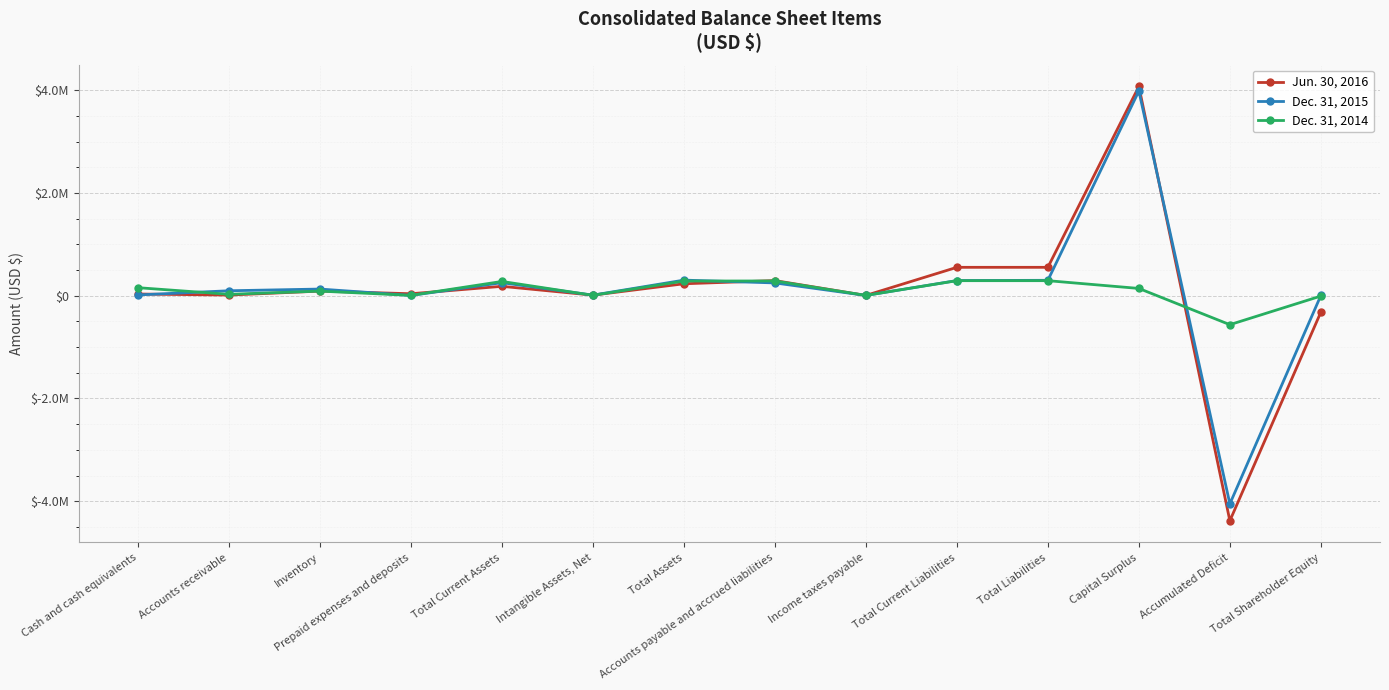

What is the difference between the Dec. 31, 2015 values at Prepaid expenses and deposits and Income taxes payable?

47